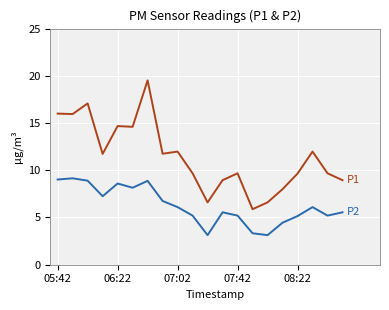

What is the minimum value shown in the chart?

3.1